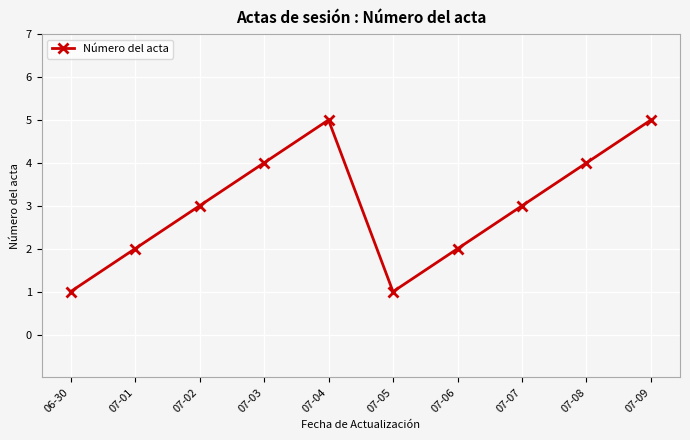

Is it true that the value at 07-02 is 1?

False